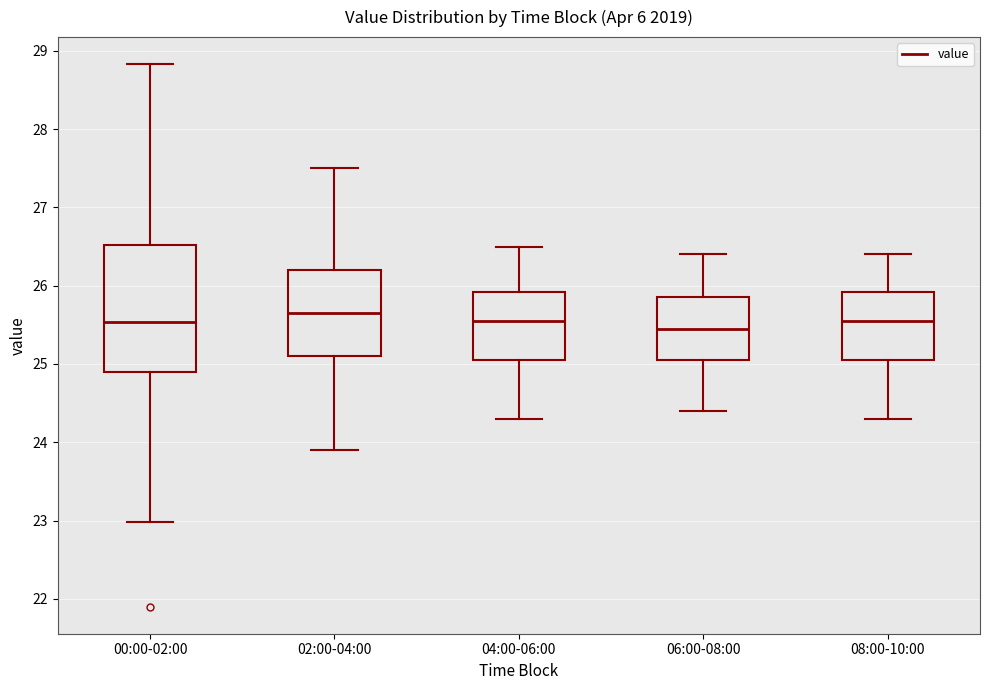

Where does the median line of the box for 00:00-02:00 sit on the y-axis? The values are not printed on the chart, so give them approximately, as read against the axis.

25.5